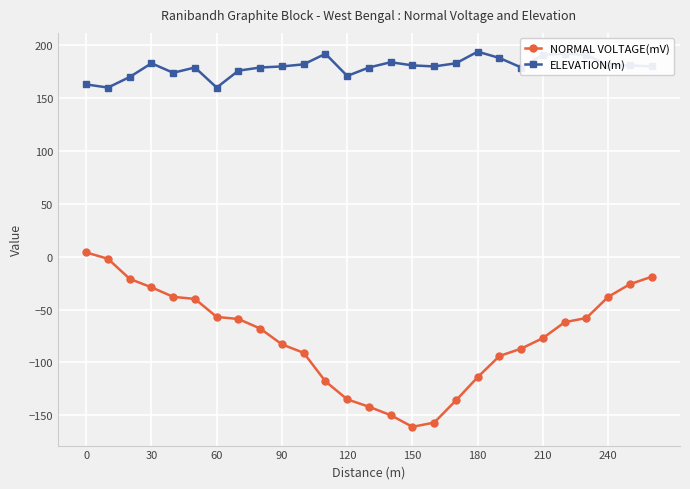

What is the value of the NORMAL VOLTAGE(mV) point at the 14th from the left?

-142